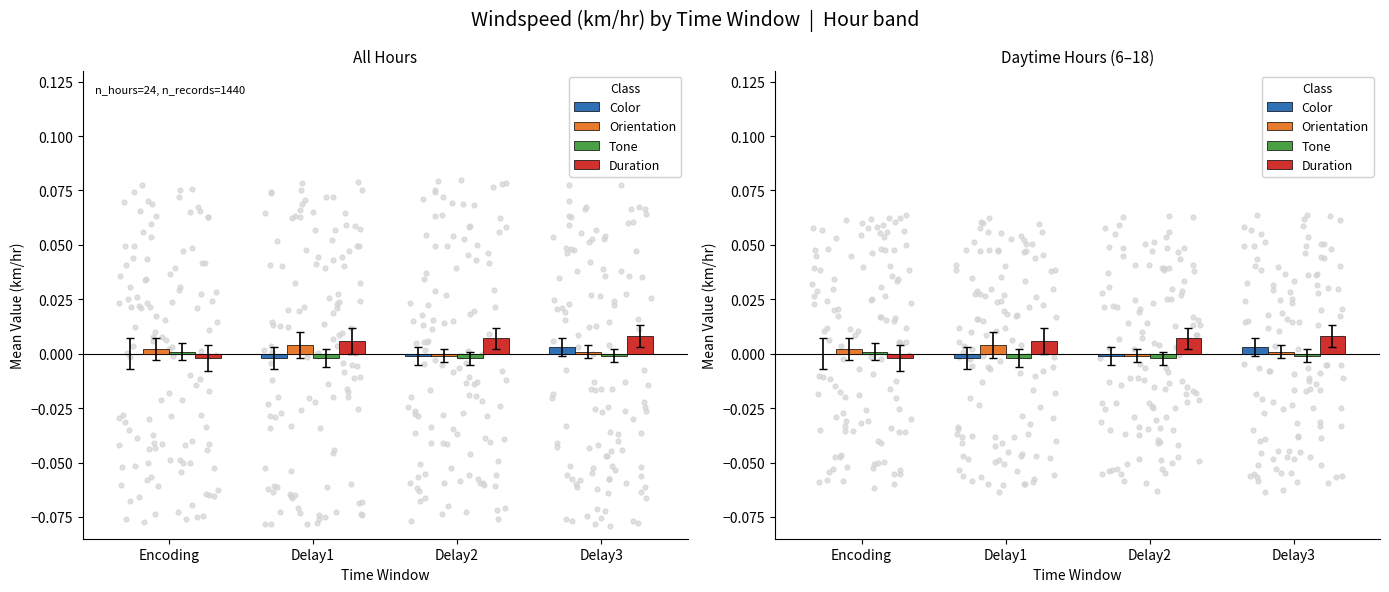

Is the value of Tone at Delay3 greater than the value of Color at Delay1?

Yes